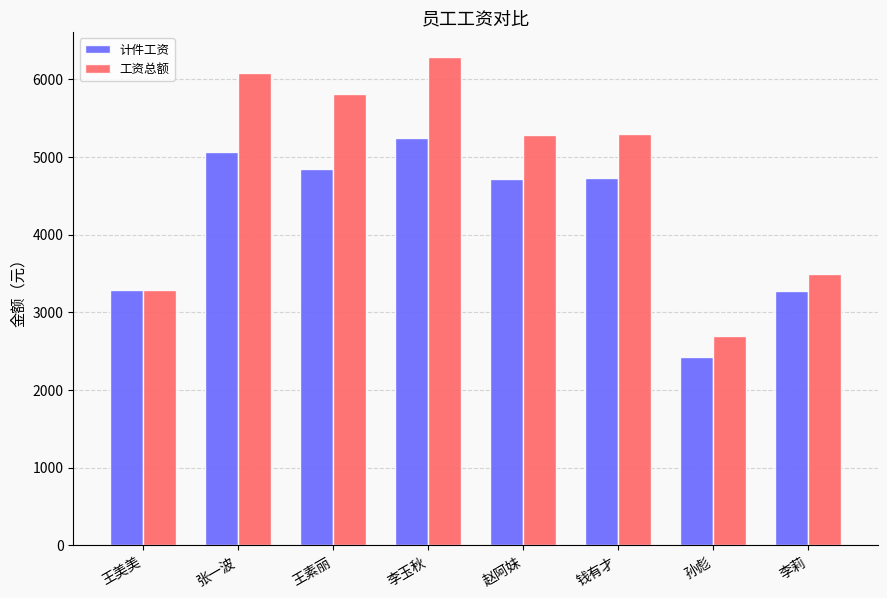

Which label corresponds to the largest value in the chart?

李玉秋